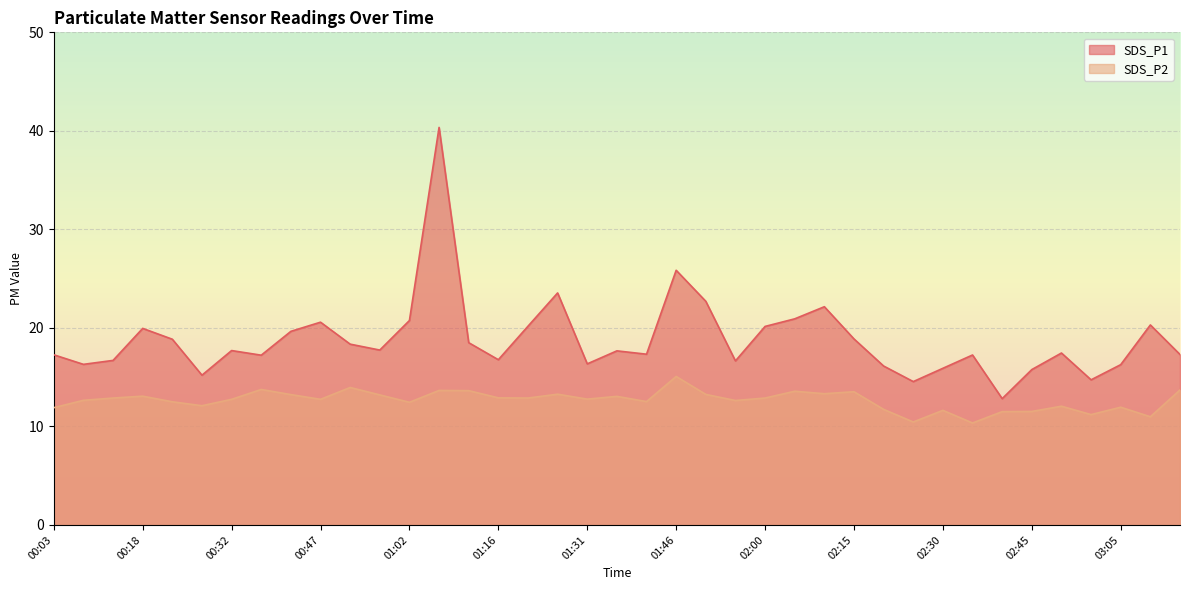

How many lines are shown in the chart?

2